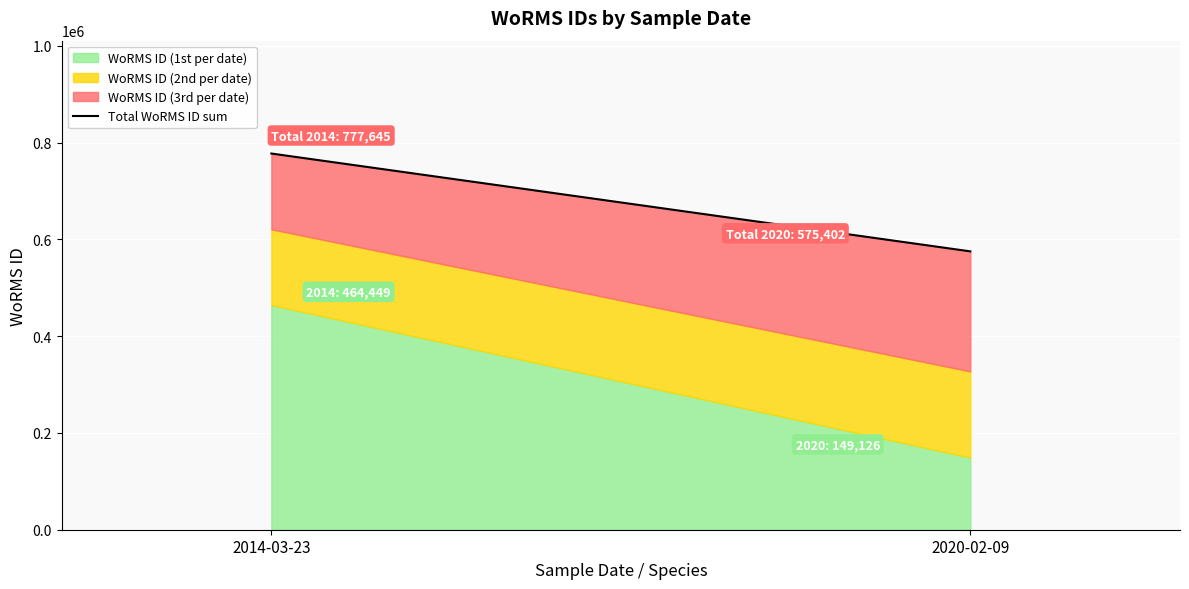

List the labels in order of value, smallest first.

2020-02-09, 2014-03-23